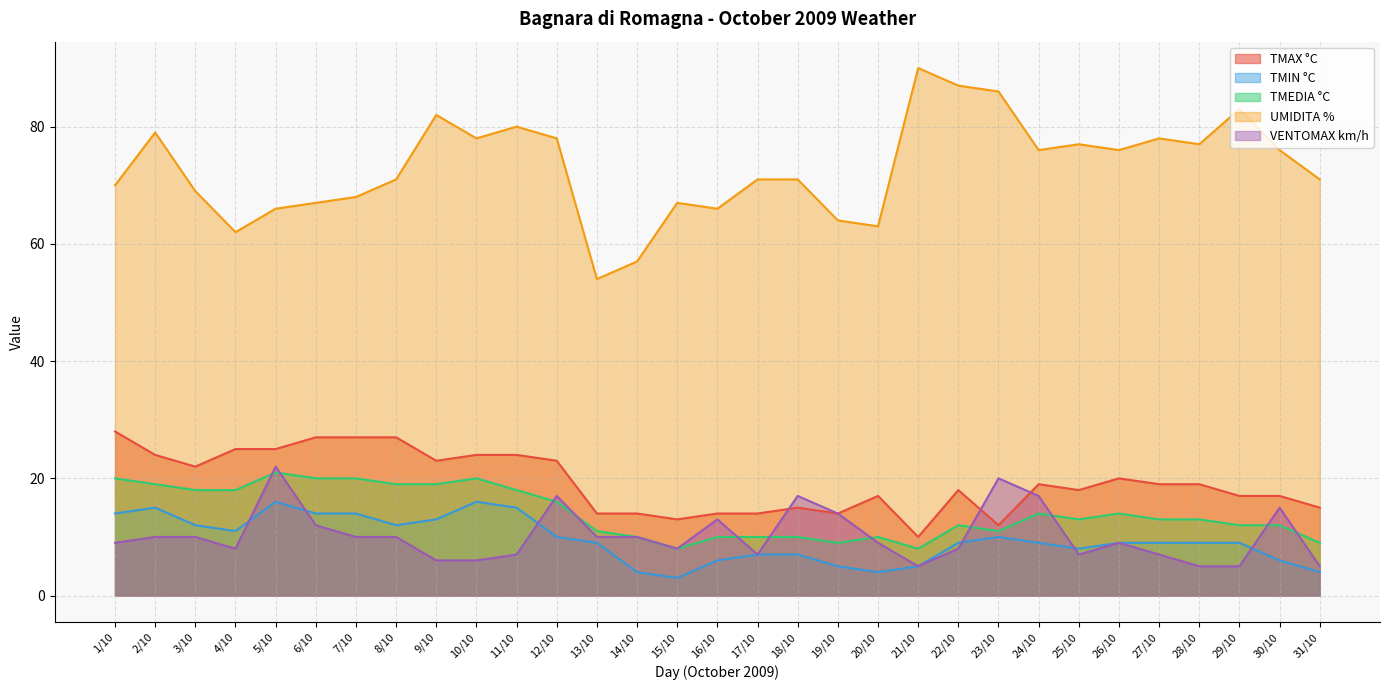

Which category has the lowest value in the TMEDIA °C series?

15/10